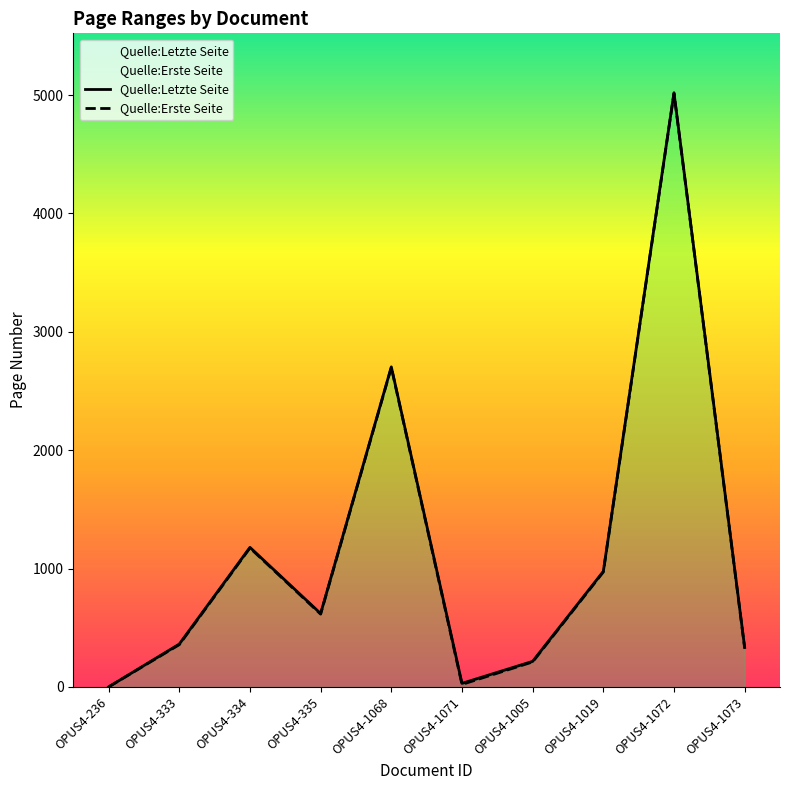

What is the difference between the Quelle:Erste Seite values at OPUS4-334 and OPUS4-1073?

846